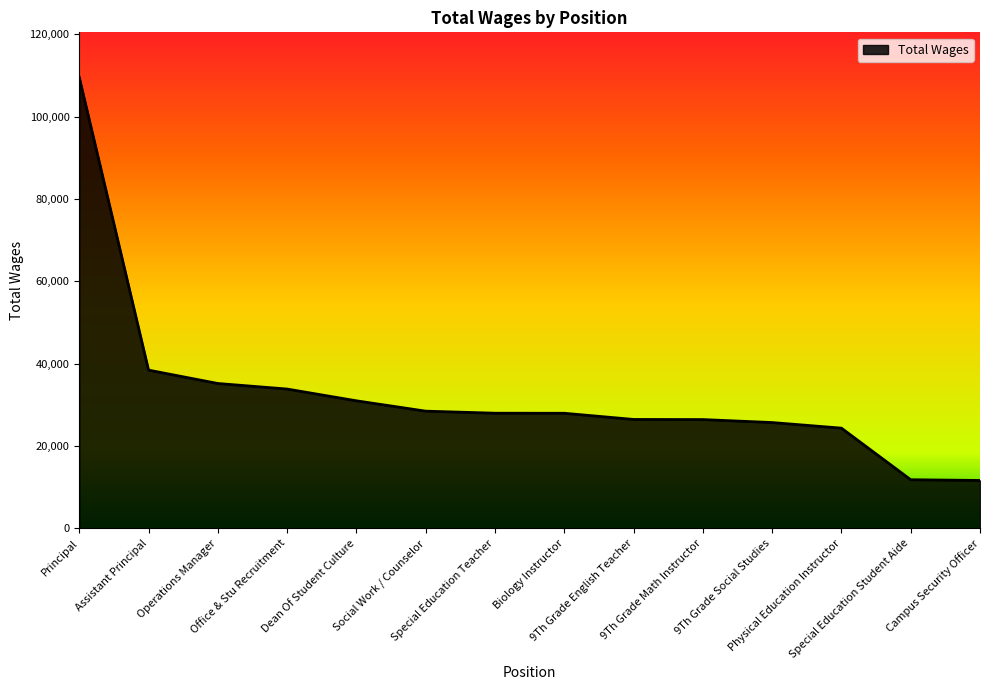

What is the smallest value displayed?

11644